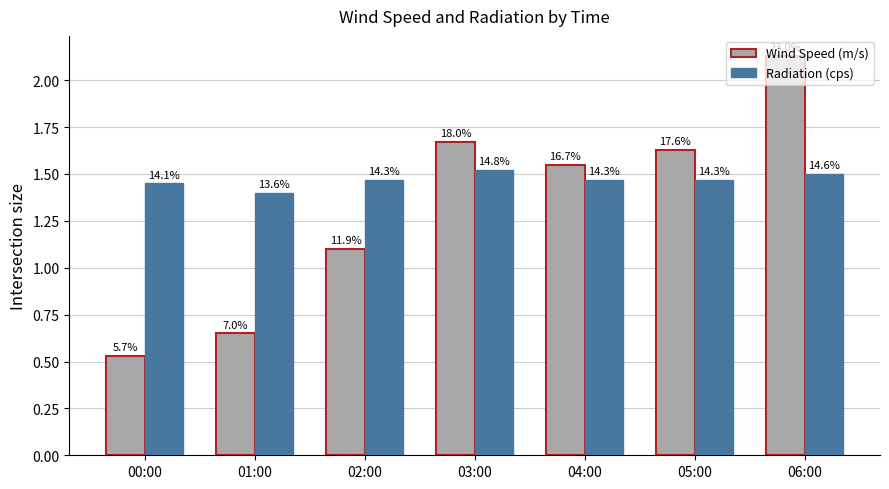

Reading left to right, extract all data points from this chart.

Wind Speed (m/s): 0.5	0.7	1.1	1.7	1.6	1.6	2.1
Radiation (cps): 1.4	1.4	1.5	1.5	1.5	1.5	1.5